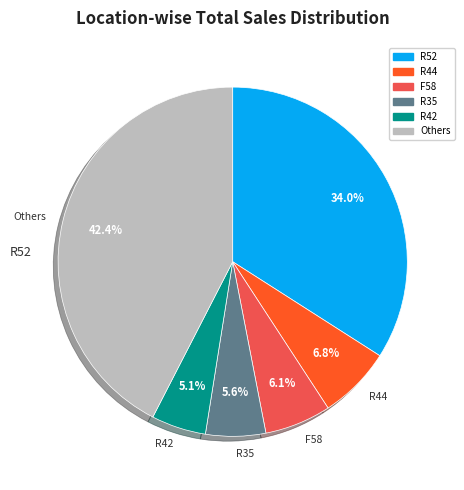

Does any single category account for the majority?

No